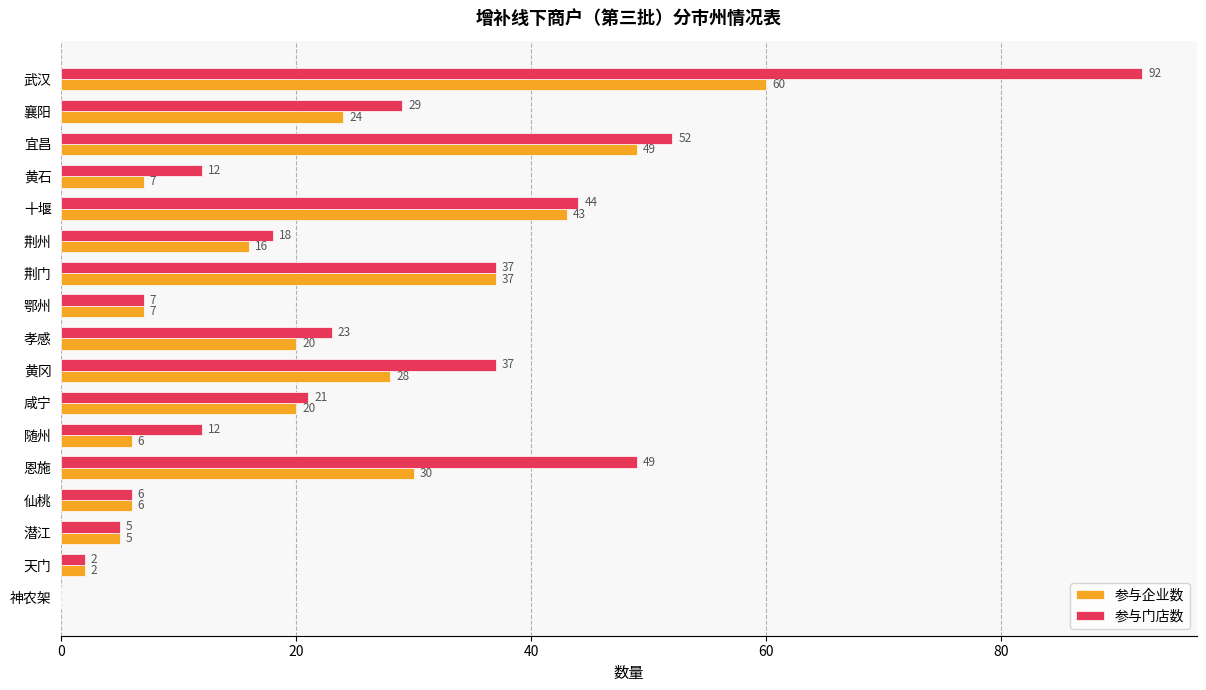

What is the sum of all 参与门店数 values?

446